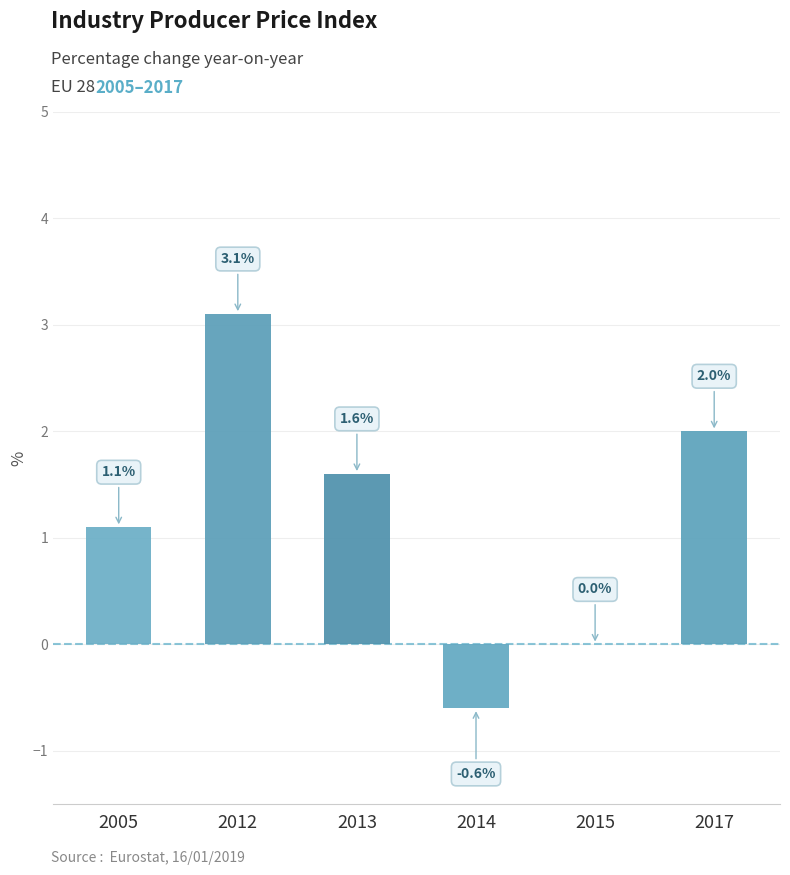

Which label corresponds to the largest value in the chart?

2012